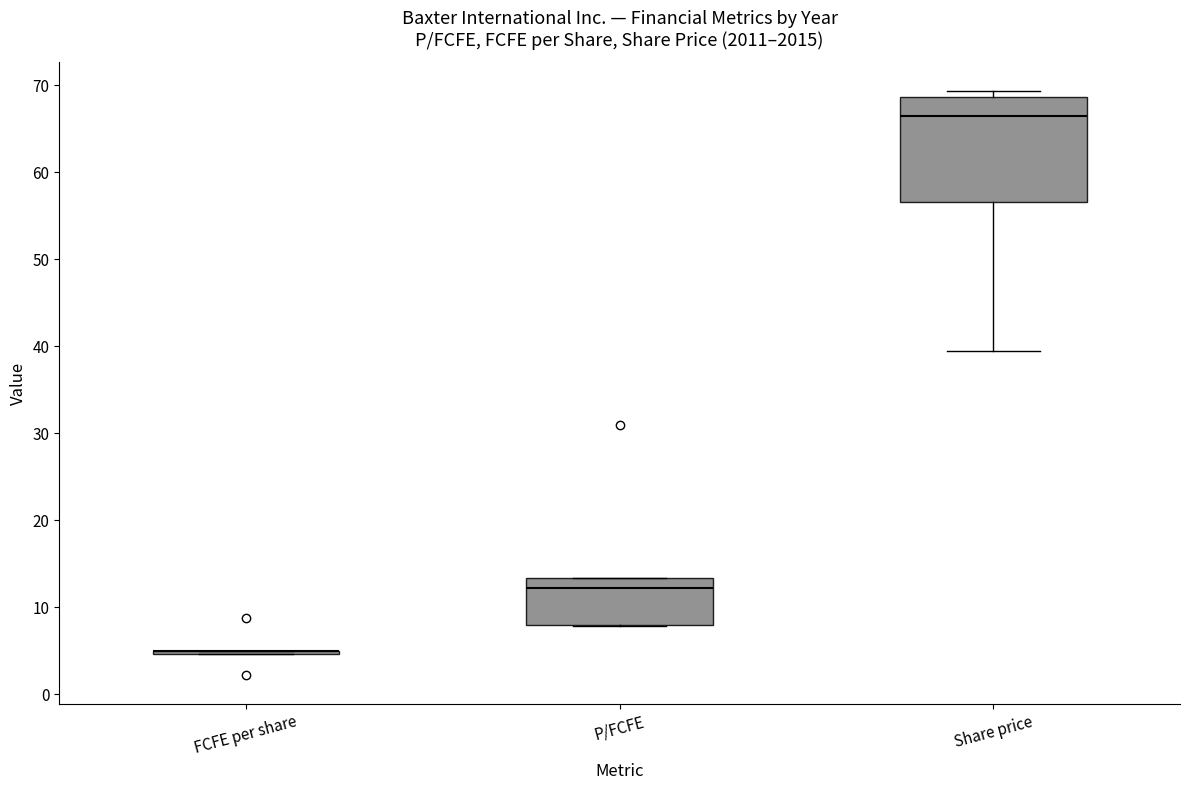

Reading left to right, transcribe this box plot: for each box, give where its median line is, the range the box spans, and where its two whiskers end, as read against the y-axis. The values are not printed on the chart, so give them approximately, as read against the axis.

FCFE per share: box collapsed to a line at 5, whiskers 5 to 5
P/FCFE: median 12, box 8 to 13, whiskers 8 to 13
Share price: median 66, box 57 to 69, whiskers 39 to 69 (just above the box's upper edge)